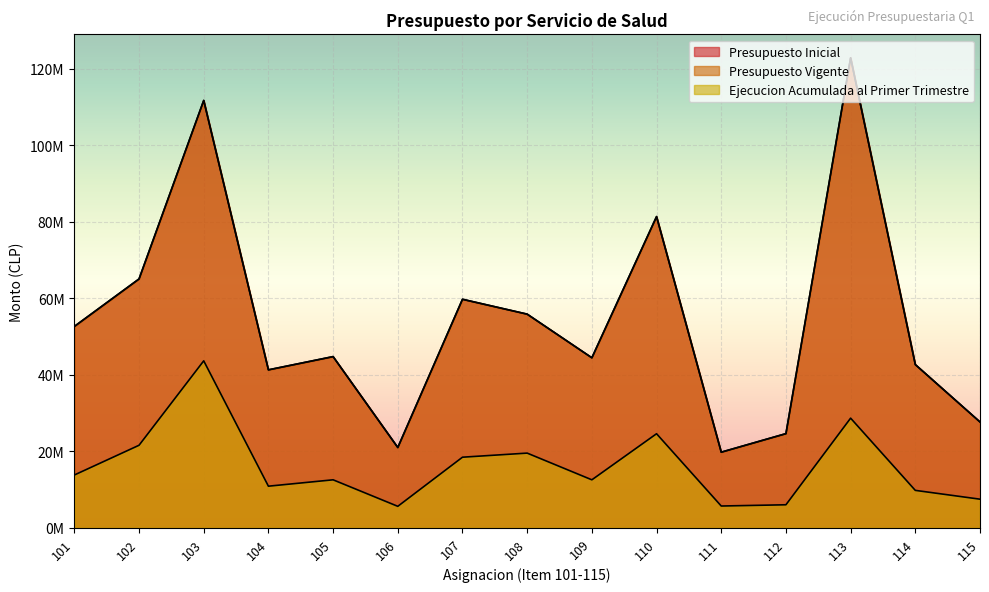

What is the maximum value for Presupuesto Vigente?

122833899